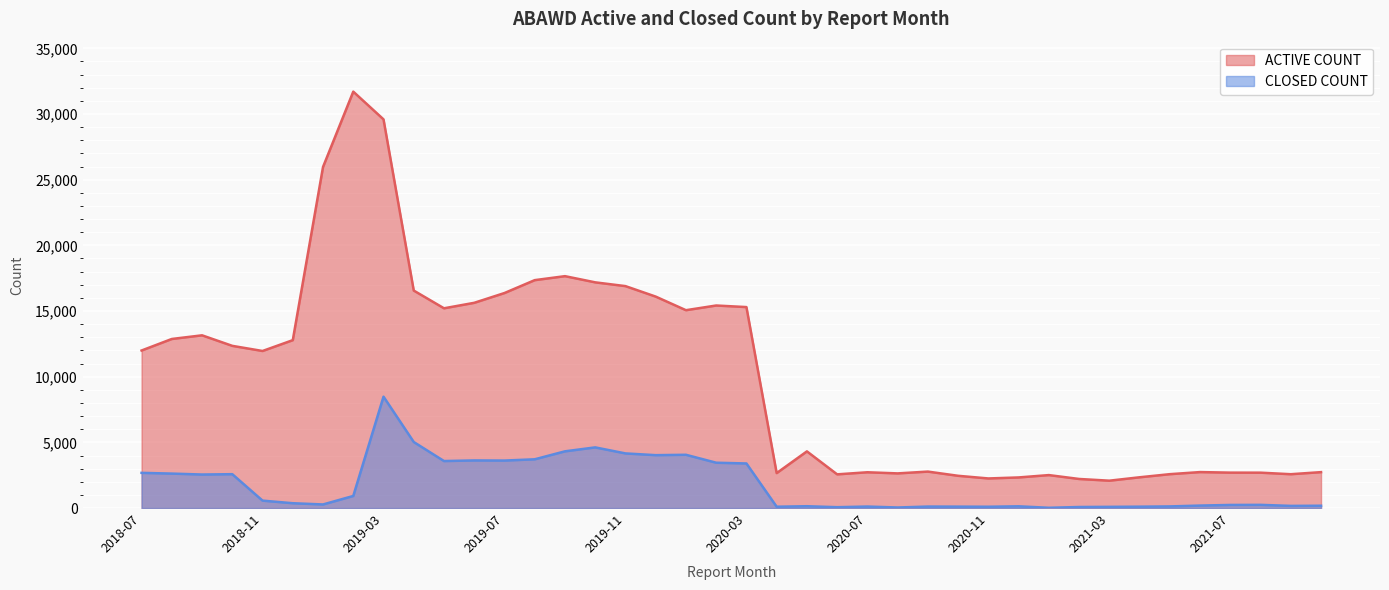

Which has a higher value, 2018-07 or 2020-03?

2020-03